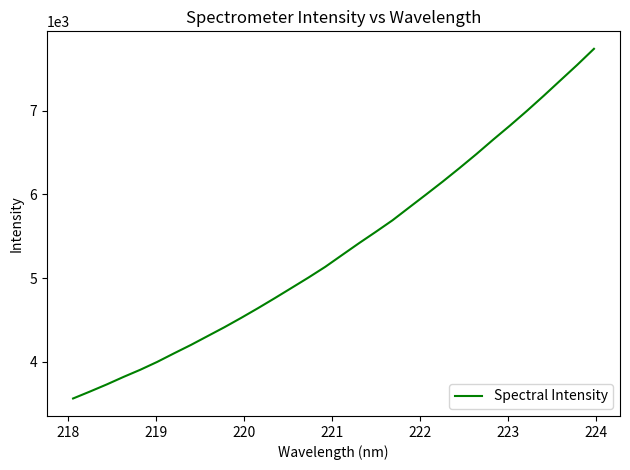

What is the difference between the maximum and minimum values?

4179.7